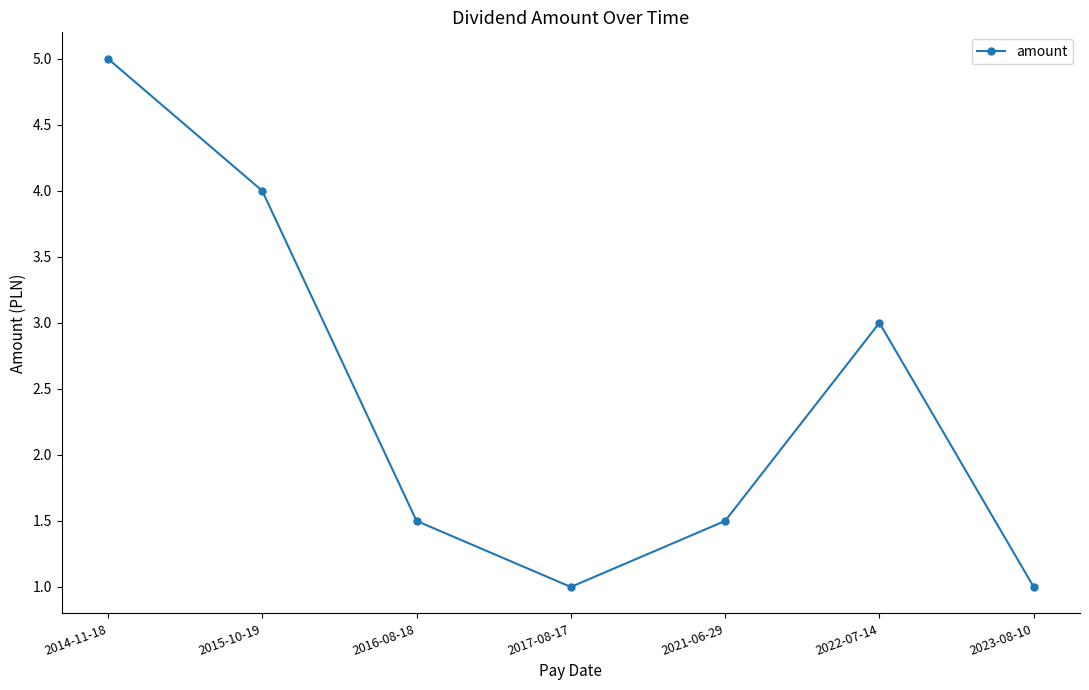

How many points are lower than both their immediate neighbors (excluding endpoints)?

1